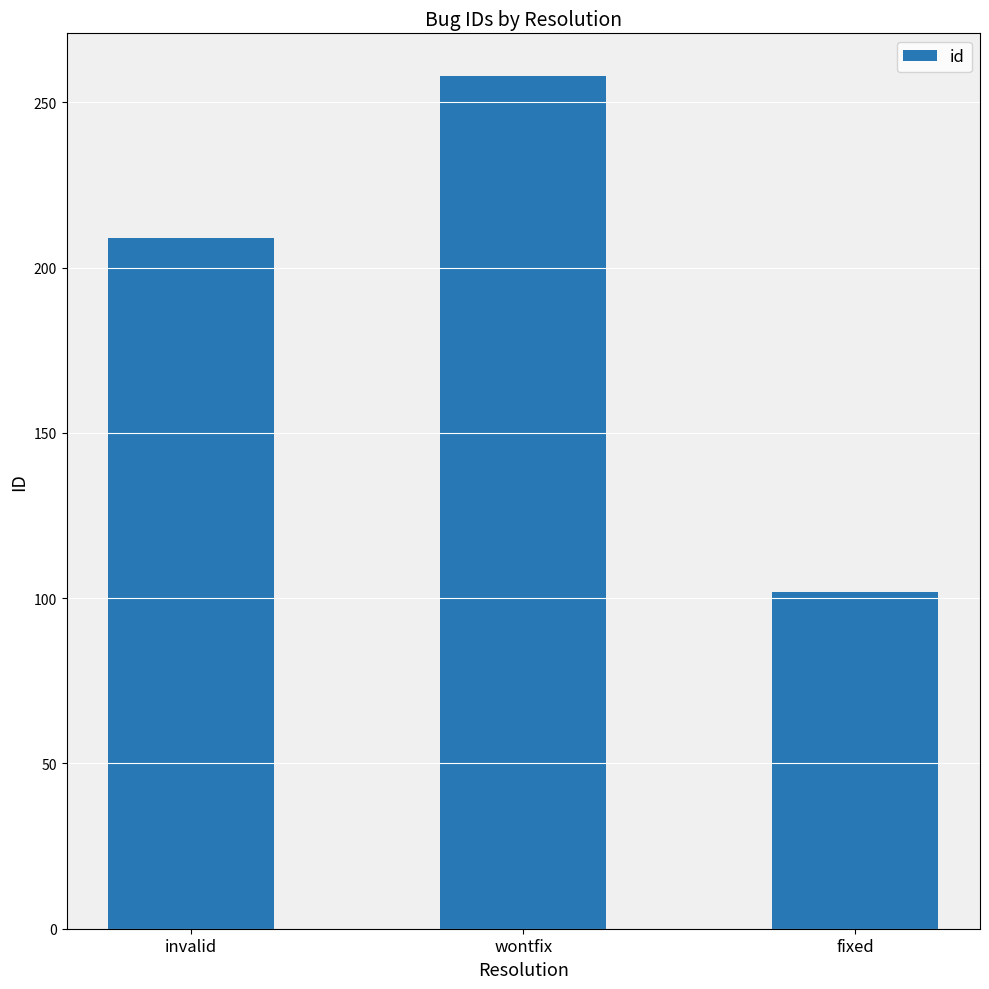

What position from the right is fixed?

1